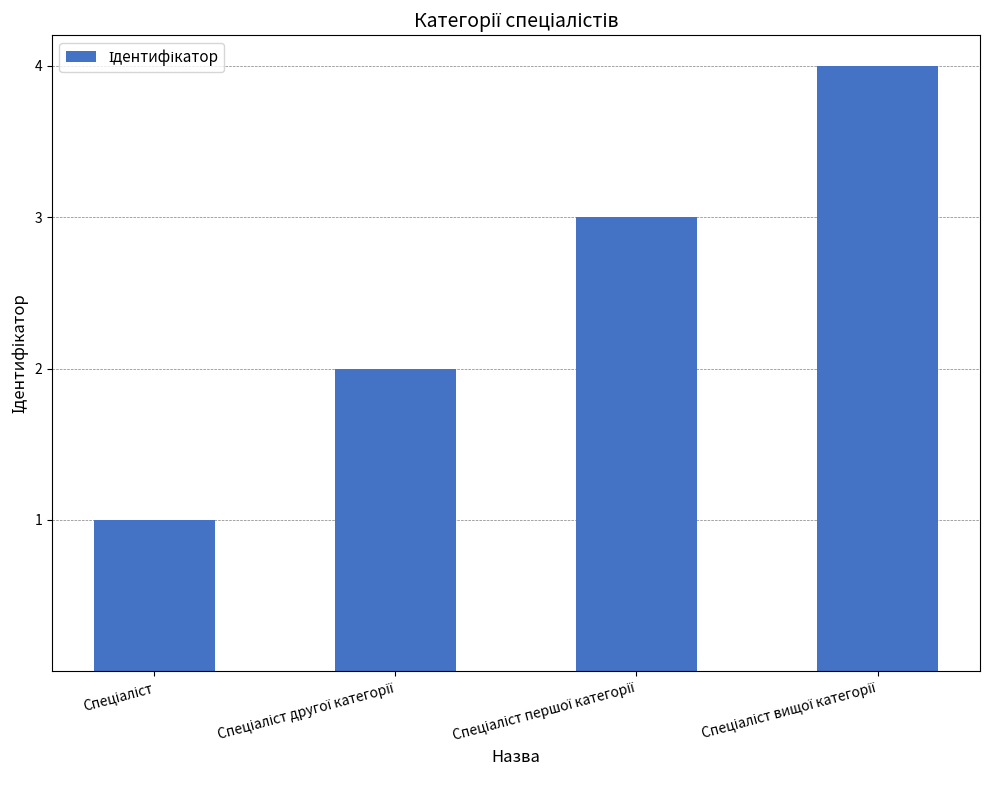

What is the sum of all values?

10